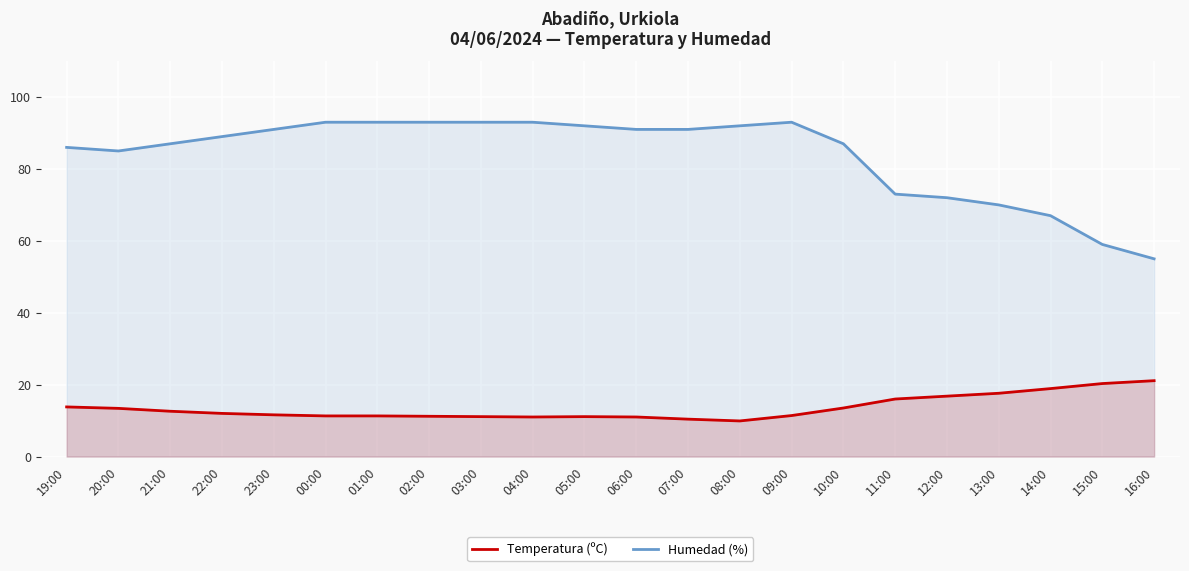

Where does the Temperatura (ºC) series first go above 12?

19:00